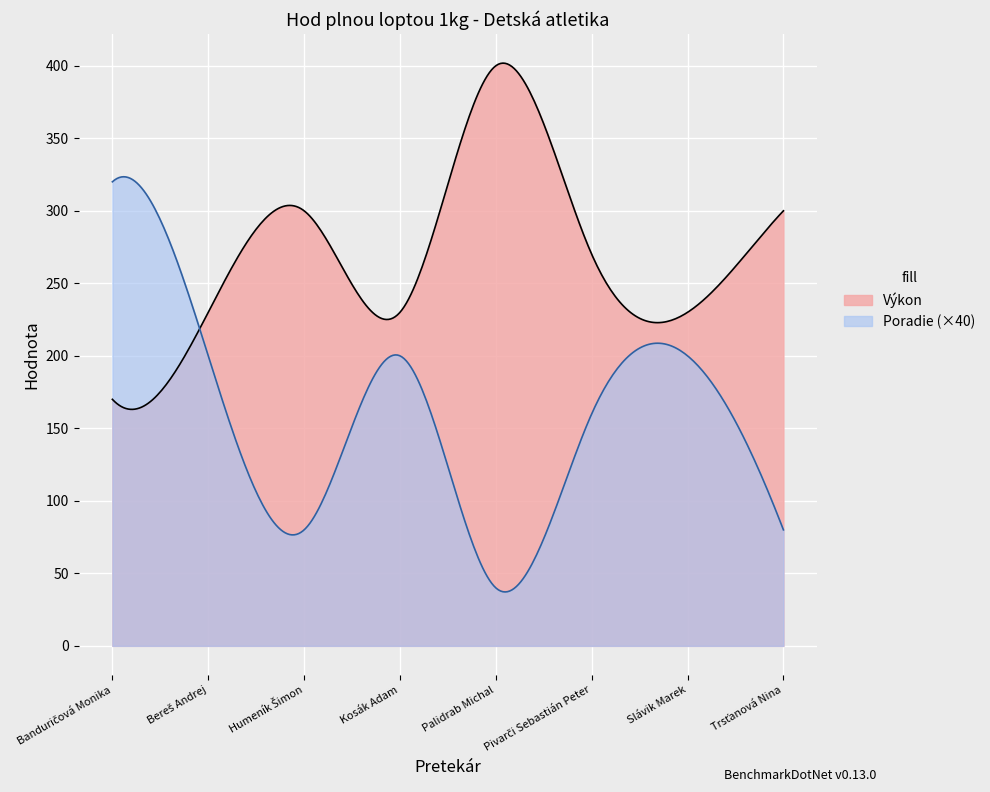

List the labels in order of Výkon value, smallest first.

Banduričová Monika, Bereš Andrej, Kosák Adam, Slávik Marek, Pivarči Sebastián Peter, Humeník Šimon, Trsťanová Nina, Palidrab Michal